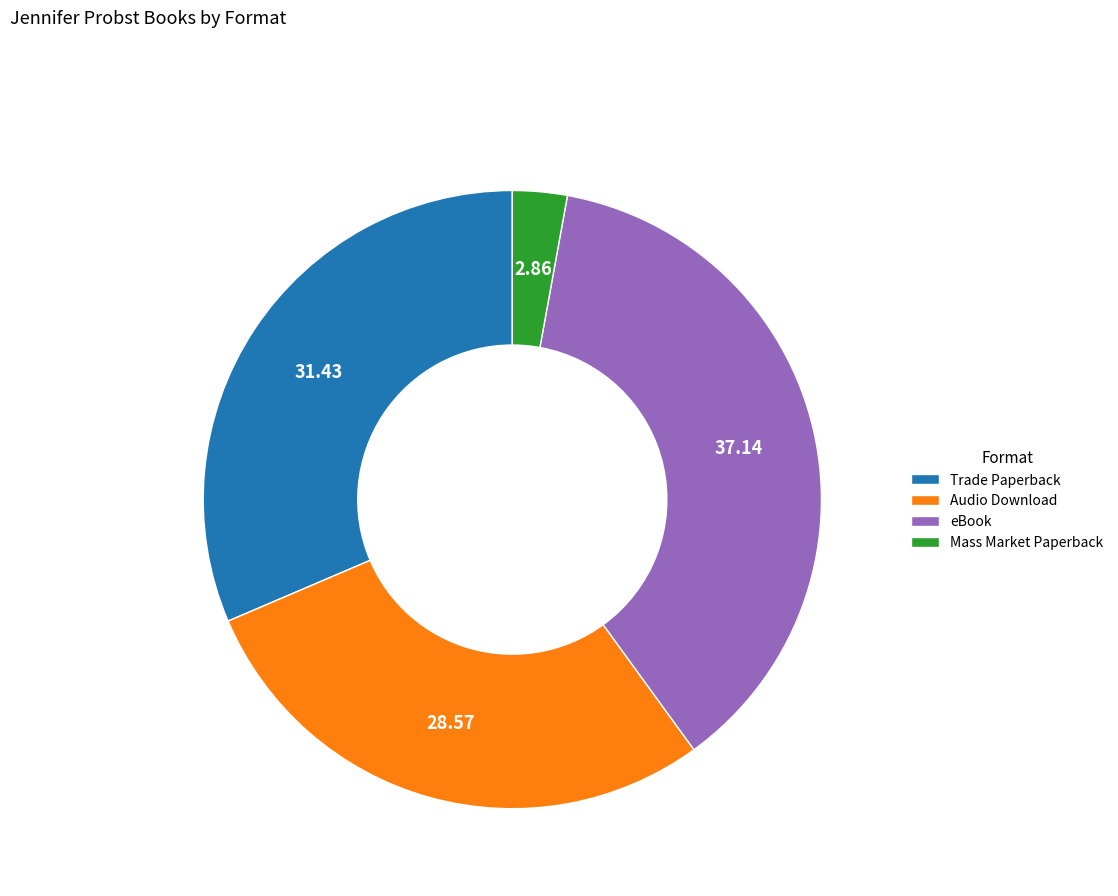

Is there any slice that represents more than half of the pie?

No